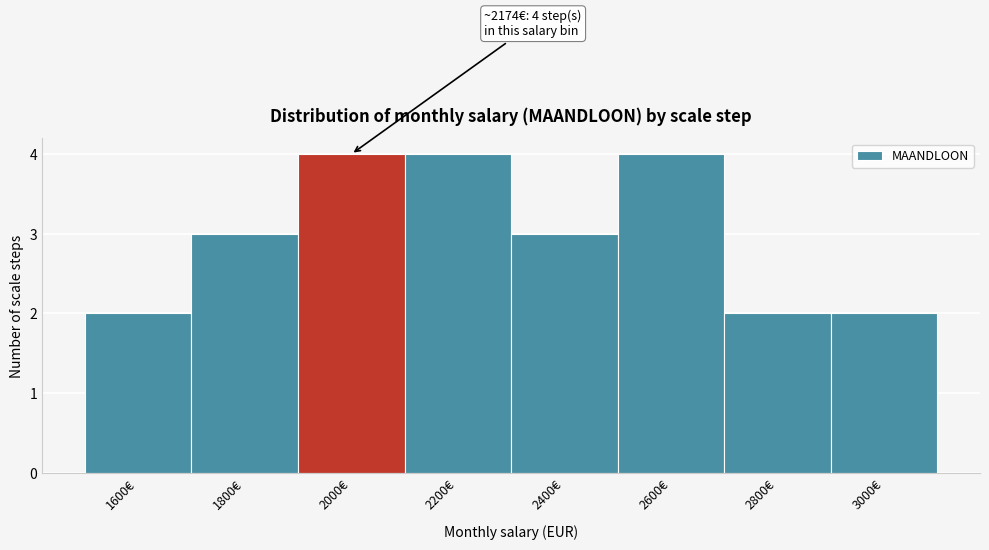

Reading left to right, transcribe all the data shown in this chart.

2	3	4	4	3	4	2	2